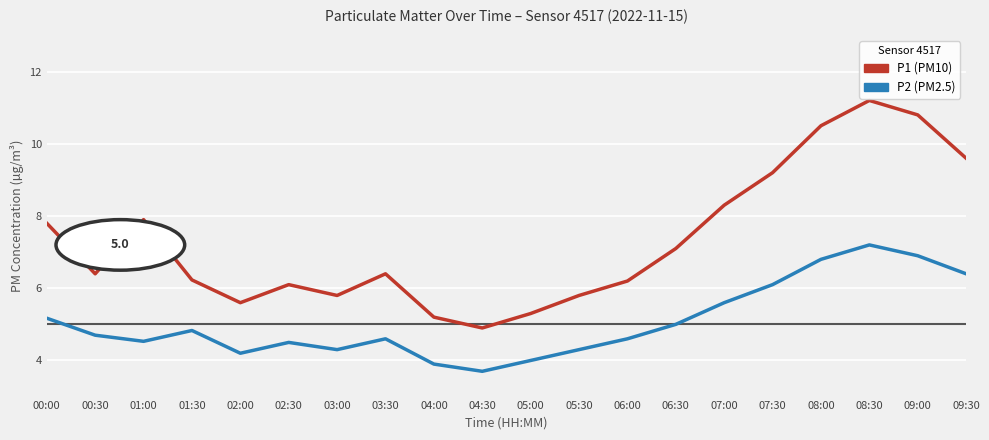

What is the average value of the P1 (PM10) series?

7.3